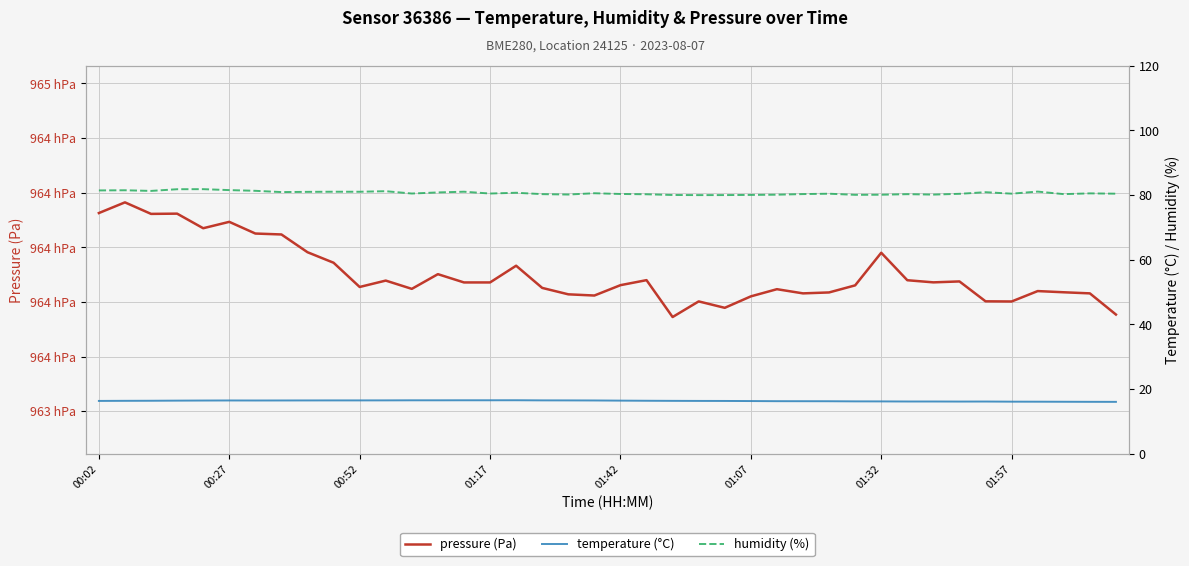

Rank the series by their maximum value, from highest to lowest.

pressure (Pa), humidity (%), temperature (°C)